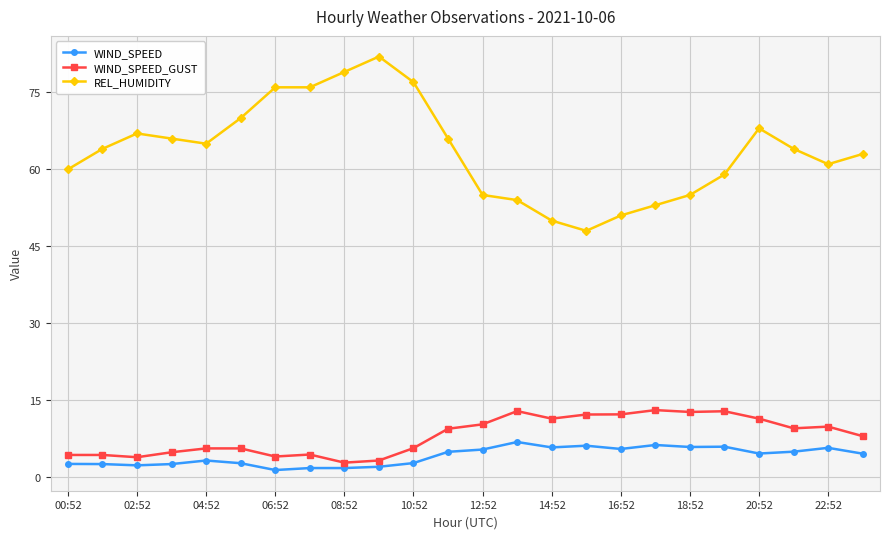

What are all the series names shown in the legend?

WIND_SPEED, WIND_SPEED_GUST, REL_HUMIDITY